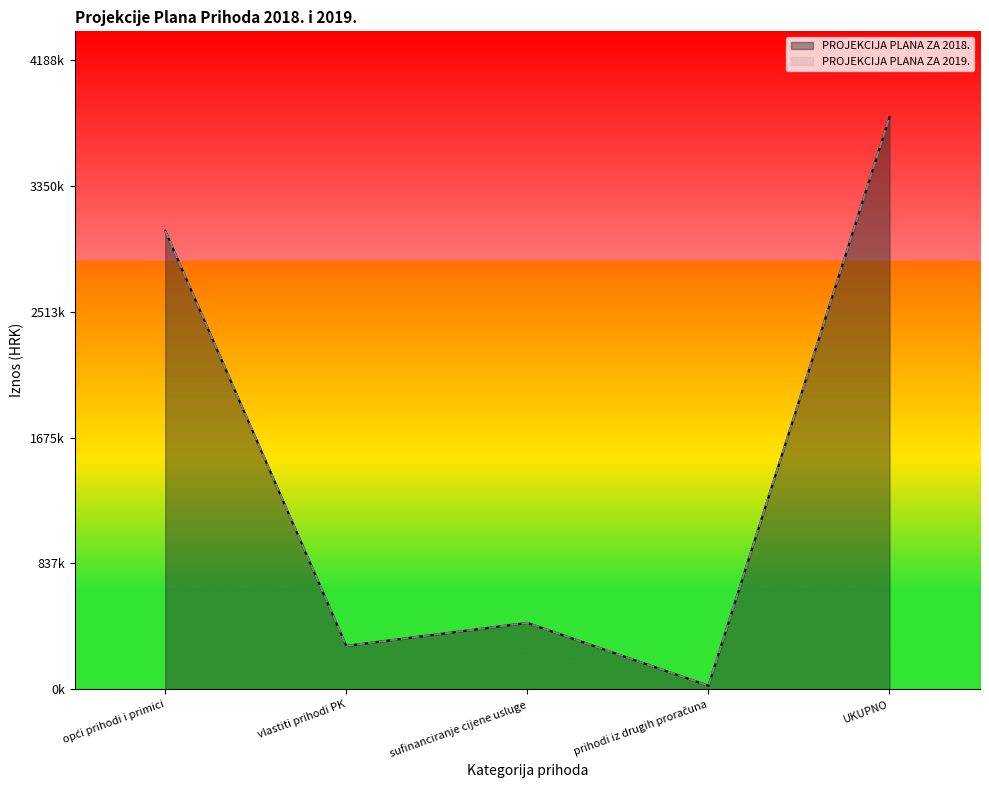

Which category has the highest value in the PROJEKCIJA PLANA ZA 2019. series?

UKUPNO